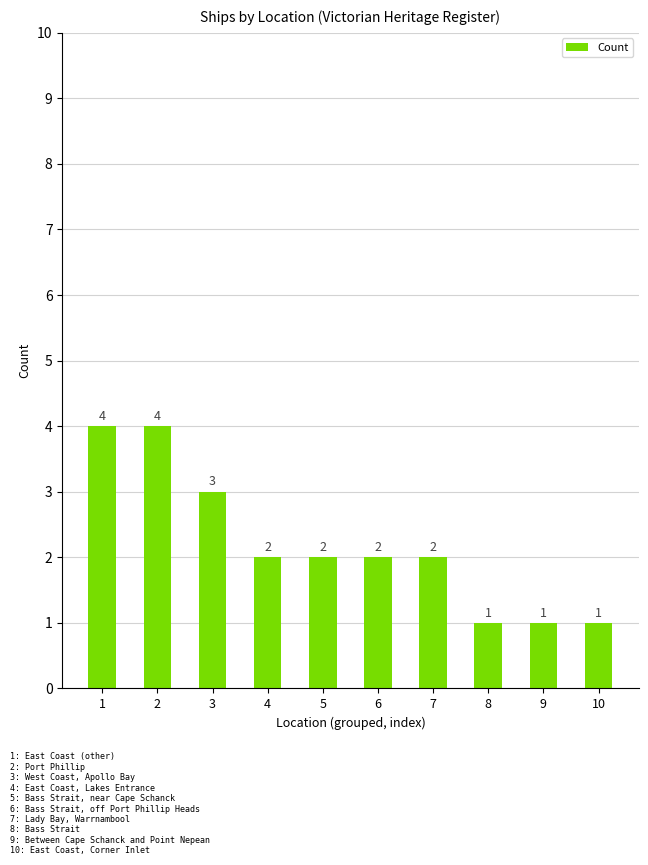

What is the difference between the maximum and minimum values?

3